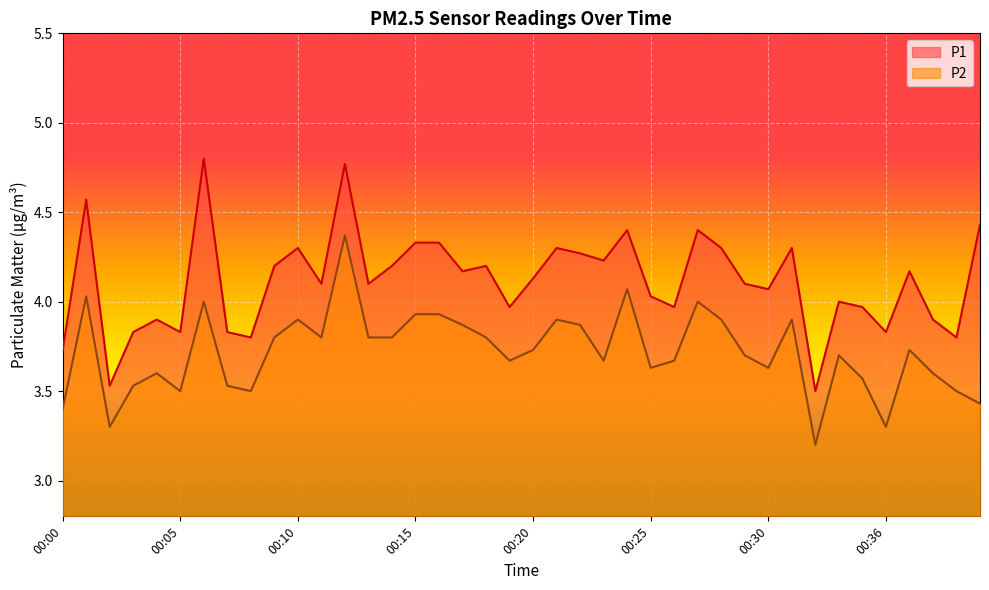

What is the total value across all series at 00:21?

8.2